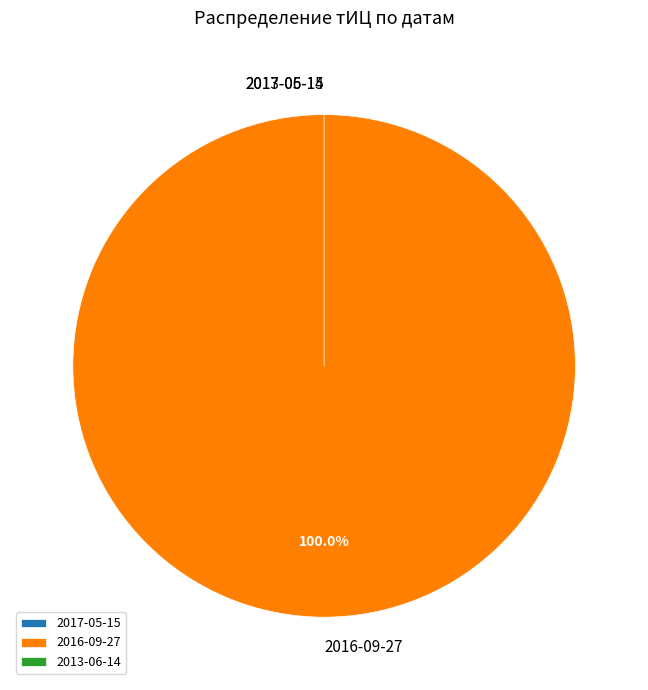

Which slice represents more than half of the pie?

2016-09-27